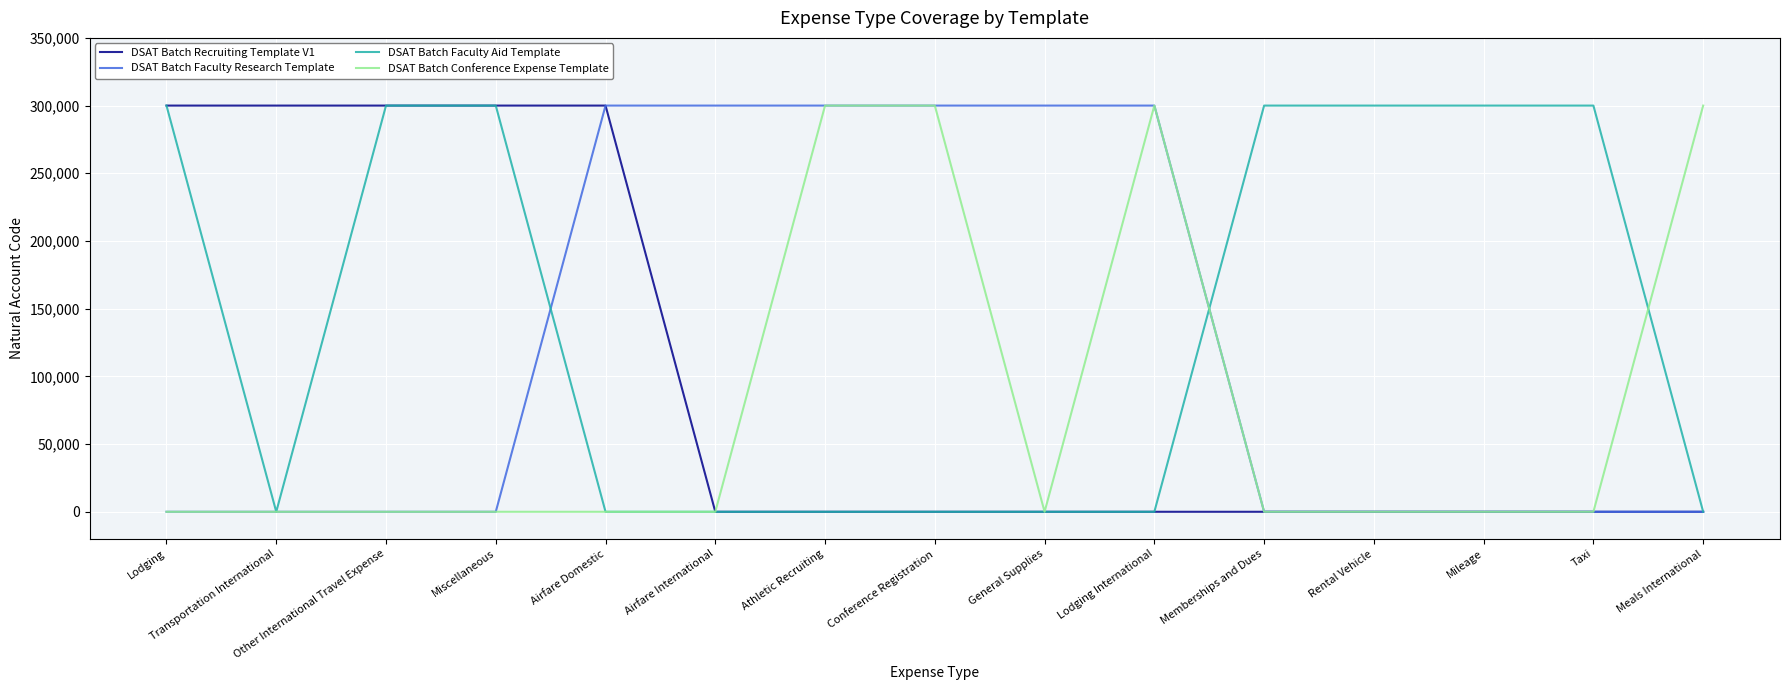

Reading right to left, list all the values displayed in this chart.

DSAT Batch Recruiting Template V1: 0	0	0	0	0	0	0	0	0	0	300000	300000	300000	300000	300000
DSAT Batch Faculty Research Template: 0	0	0	0	0	300000	300000	300000	300000	300000	300000	0	0	0	0
DSAT Batch Faculty Aid Template: 0	300000	300000	300000	300000	0	0	0	0	0	0	300000	300000	0	300000
DSAT Batch Conference Expense Template: 300000	0	0	0	0	300000	0	300000	300000	0	0	0	0	0	0